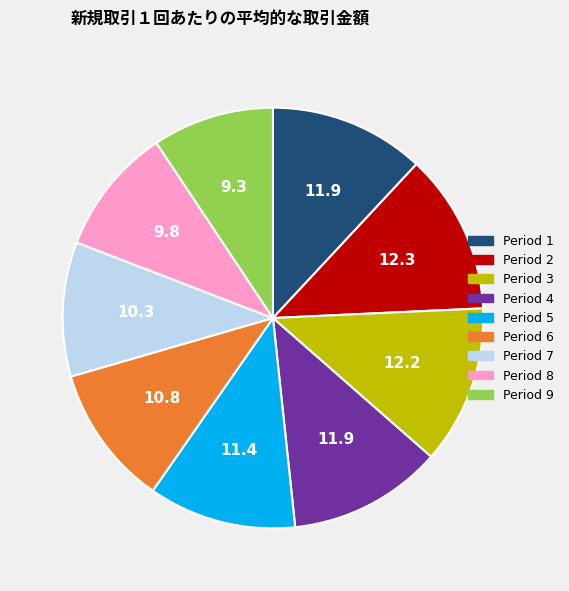

Between Period 8 and Period 1, which is larger?

Period 1